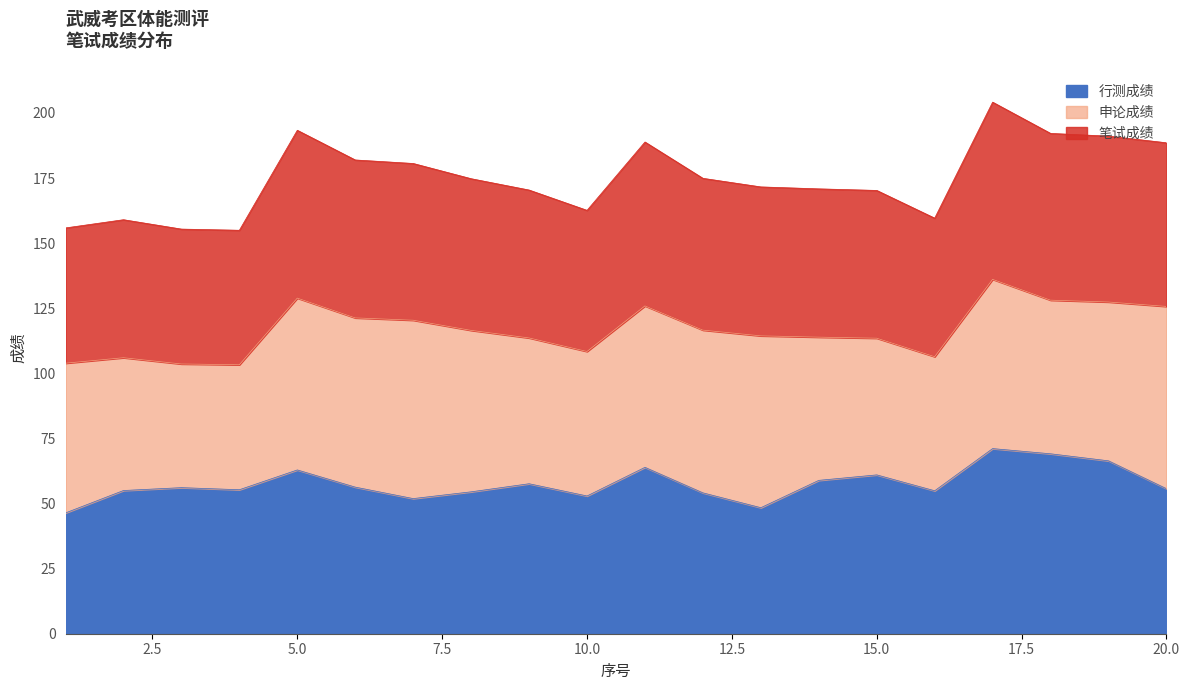

Which series has the largest range (max minus min)?

笔试成绩